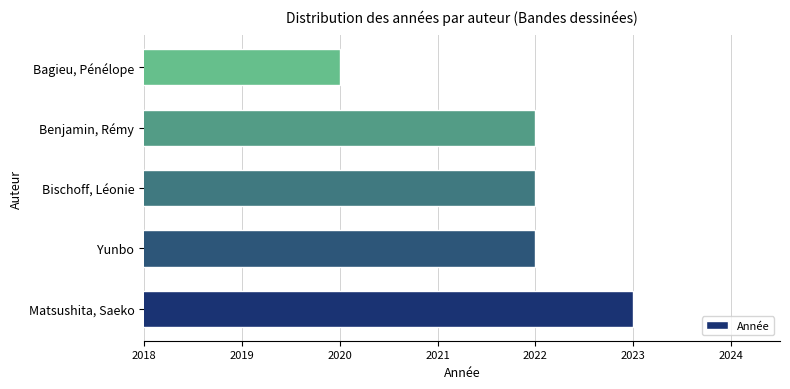

What is the minimum value shown in the chart?

2020